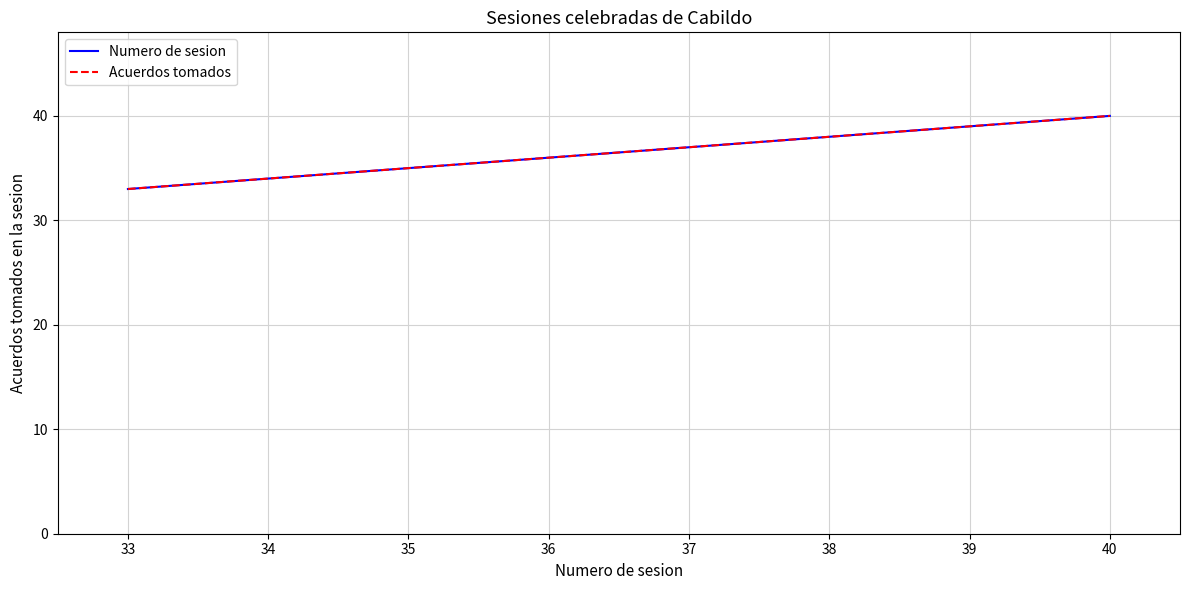

Is this an area chart (filled region under the line)?

No